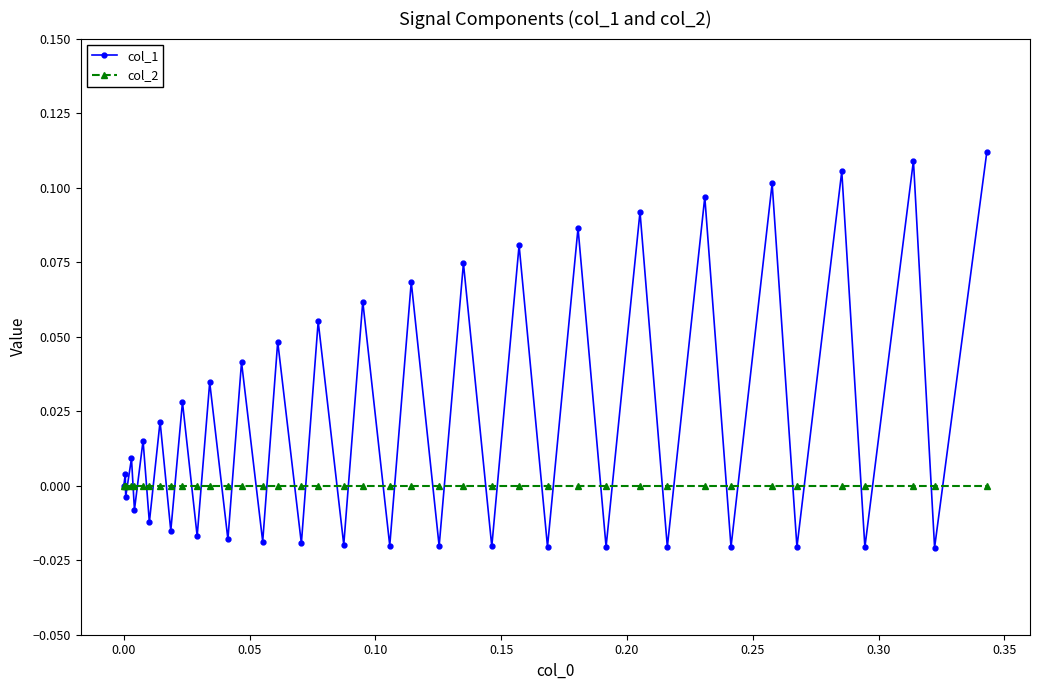

Which series has the largest range (max minus min)?

col_1